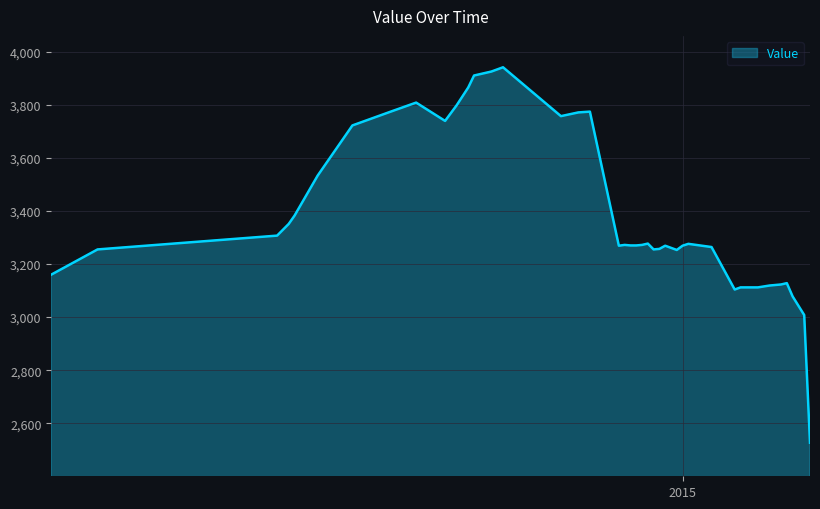

Does the chart display data point markers on the line(s)?

No